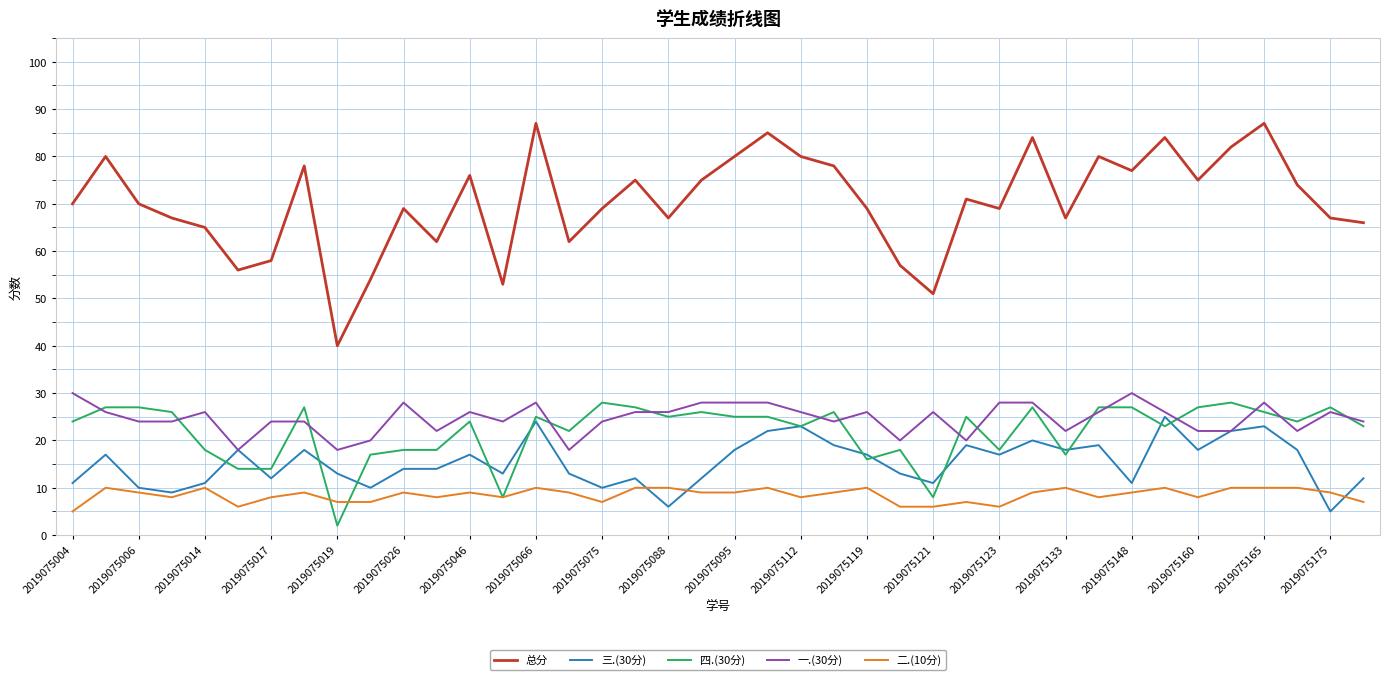

True or false: 总分 and 一.(30分) cross at least once.

False